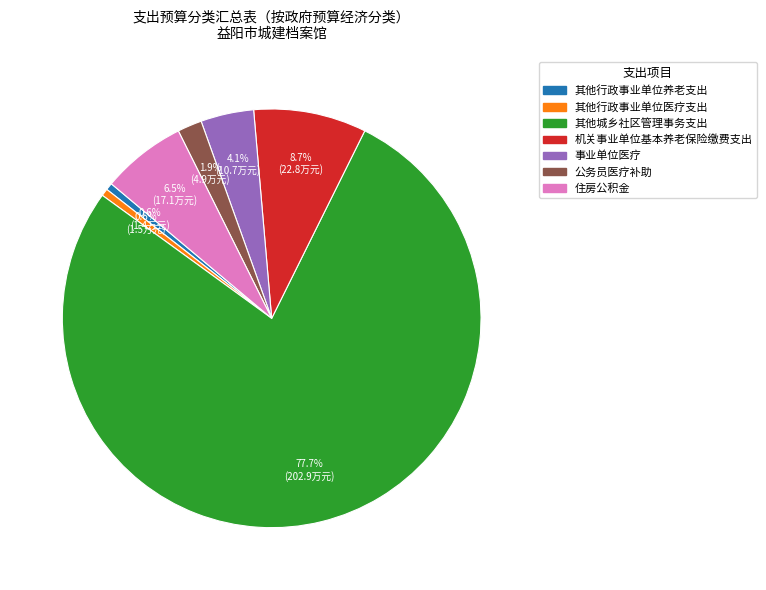

What percentage is the 机关事业单位基本养老保险缴费支出 slice, to the nearest percent?

9%